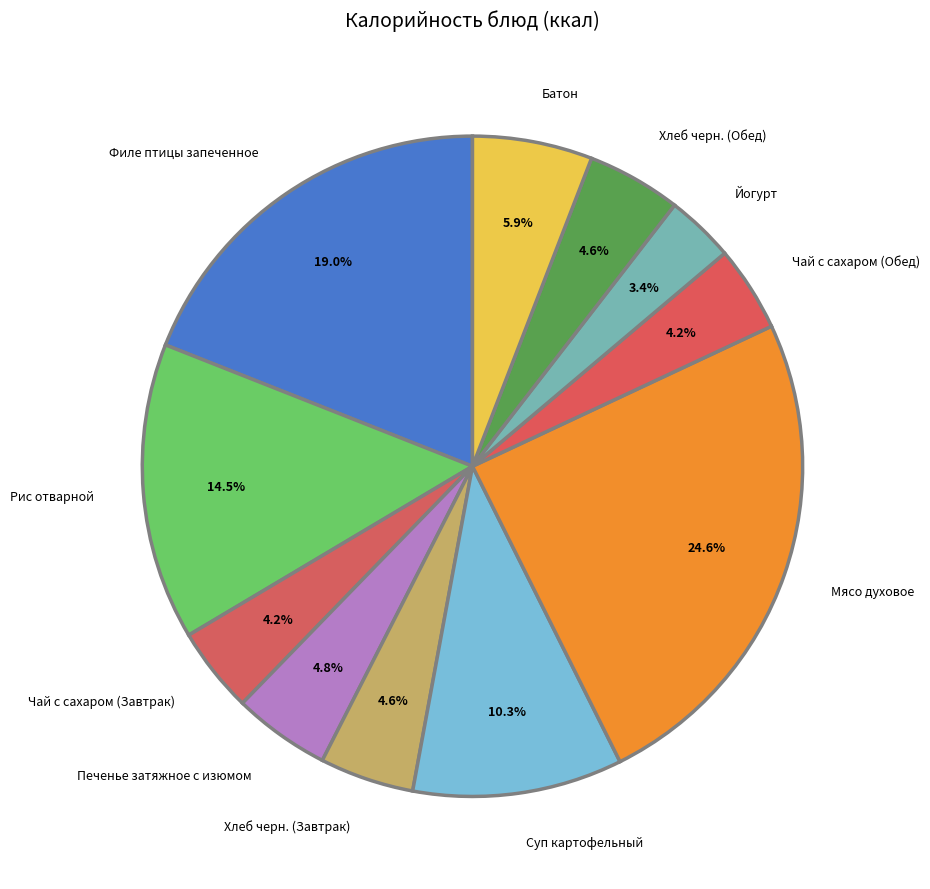

To the nearest percent, what percentage of the pie is Суп картофельный?

10%